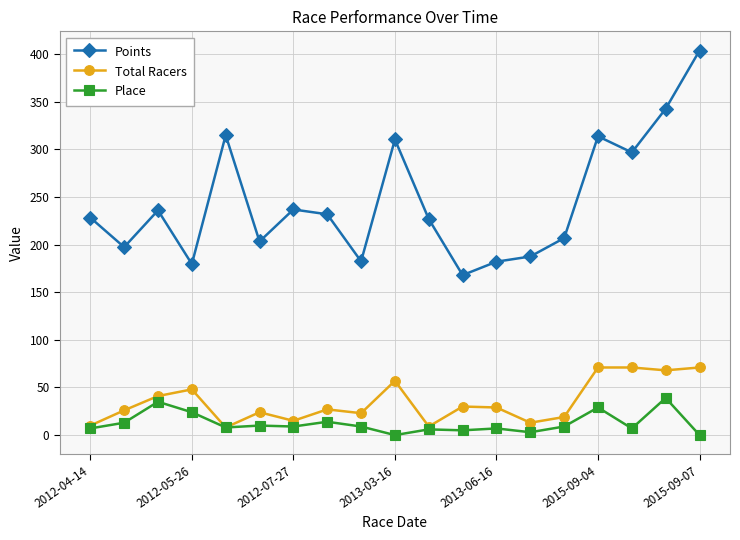

How many values in the Points series are below 228?

9